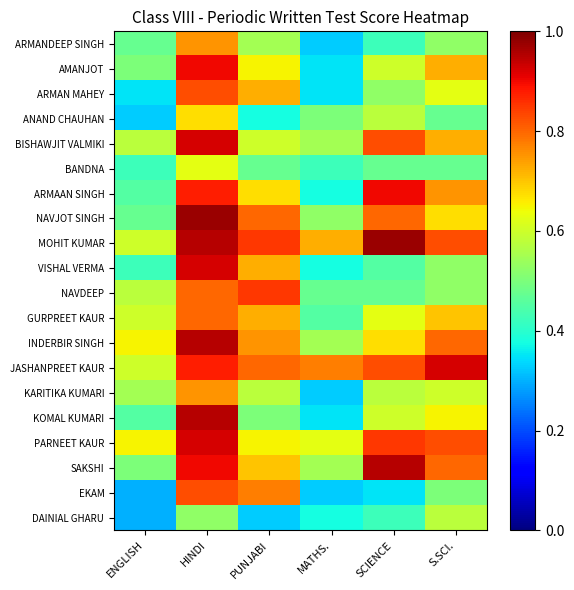

Reading left to right, extract all data points from this chart.

ARMANDEEP SINGH: ENGLISH=0.5	HINDI=0.8	PUNJABI=0.6	MATHS.=0.3	SCIENCE=0.4	S.SCI.=0.5
AMANJOT: ENGLISH=0.5	HINDI=0.9	PUNJABI=0.7	MATHS.=0.3	SCIENCE=0.6	S.SCI.=0.7
ARMAN MAHEY: ENGLISH=0.3	HINDI=0.8	PUNJABI=0.7	MATHS.=0.3	SCIENCE=0.5	S.SCI.=0.6
ANAND CHAUHAN: ENGLISH=0.3	HINDI=0.7	PUNJABI=0.4	MATHS.=0.5	SCIENCE=0.6	S.SCI.=0.5
BISHAWJIT VALMIKI: ENGLISH=0.6	HINDI=0.9	PUNJABI=0.6	MATHS.=0.6	SCIENCE=0.8	S.SCI.=0.7
BANDNA: ENGLISH=0.4	HINDI=0.6	PUNJABI=0.5	MATHS.=0.4	SCIENCE=0.5	S.SCI.=0.5
ARMAAN SINGH: ENGLISH=0.5	HINDI=0.9	PUNJABI=0.7	MATHS.=0.4	SCIENCE=0.9	S.SCI.=0.8
NAVJOT SINGH: ENGLISH=0.5	HINDI=1.0	PUNJABI=0.8	MATHS.=0.5	SCIENCE=0.8	S.SCI.=0.7
MOHIT KUMAR: ENGLISH=0.6	HINDI=0.9	PUNJABI=0.8	MATHS.=0.7	SCIENCE=1.0	S.SCI.=0.8
VISHAL VERMA: ENGLISH=0.4	HINDI=0.9	PUNJABI=0.7	MATHS.=0.4	SCIENCE=0.5	S.SCI.=0.5
NAVDEEP: ENGLISH=0.6	HINDI=0.8	PUNJABI=0.8	MATHS.=0.5	SCIENCE=0.5	S.SCI.=0.5
GURPREET KAUR: ENGLISH=0.6	HINDI=0.8	PUNJABI=0.7	MATHS.=0.5	SCIENCE=0.6	S.SCI.=0.7
INDERBIR SINGH: ENGLISH=0.7	HINDI=0.9	PUNJABI=0.8	MATHS.=0.6	SCIENCE=0.7	S.SCI.=0.8
JASHANPREET KAUR: ENGLISH=0.6	HINDI=0.9	PUNJABI=0.8	MATHS.=0.8	SCIENCE=0.8	S.SCI.=0.9
KARITIKA KUMARI: ENGLISH=0.6	HINDI=0.8	PUNJABI=0.6	MATHS.=0.3	SCIENCE=0.6	S.SCI.=0.6
KOMAL KUMARI: ENGLISH=0.5	HINDI=0.9	PUNJABI=0.5	MATHS.=0.3	SCIENCE=0.6	S.SCI.=0.7
PARNEET KAUR: ENGLISH=0.7	HINDI=0.9	PUNJABI=0.7	MATHS.=0.6	SCIENCE=0.8	S.SCI.=0.8
SAKSHI: ENGLISH=0.5	HINDI=0.9	PUNJABI=0.7	MATHS.=0.6	SCIENCE=0.9	S.SCI.=0.8
EKAM: ENGLISH=0.3	HINDI=0.8	PUNJABI=0.8	MATHS.=0.3	SCIENCE=0.3	S.SCI.=0.5
DAINIAL GHARU: ENGLISH=0.3	HINDI=0.5	PUNJABI=0.3	MATHS.=0.4	SCIENCE=0.4	S.SCI.=0.6